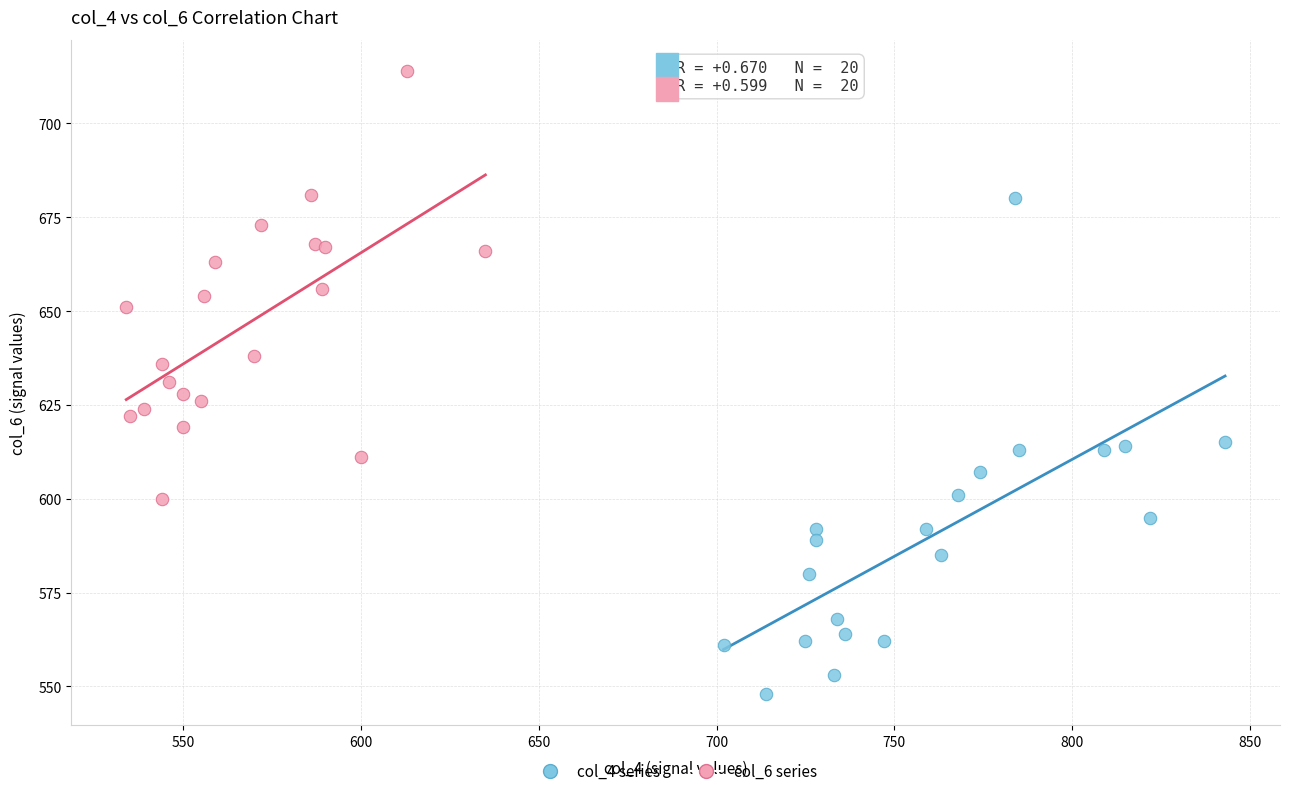

Which series contains the lowest Y value?

col_4 series